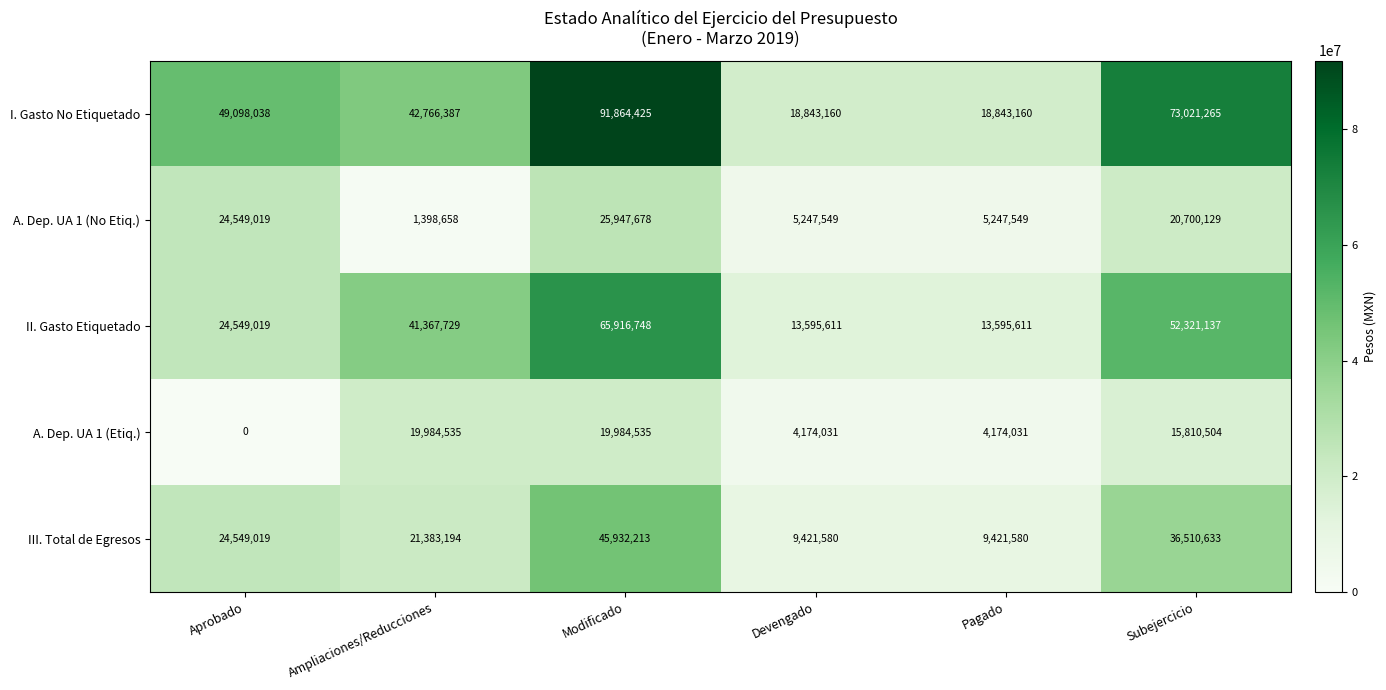

What is the total value across all series at Modificado?

249645599